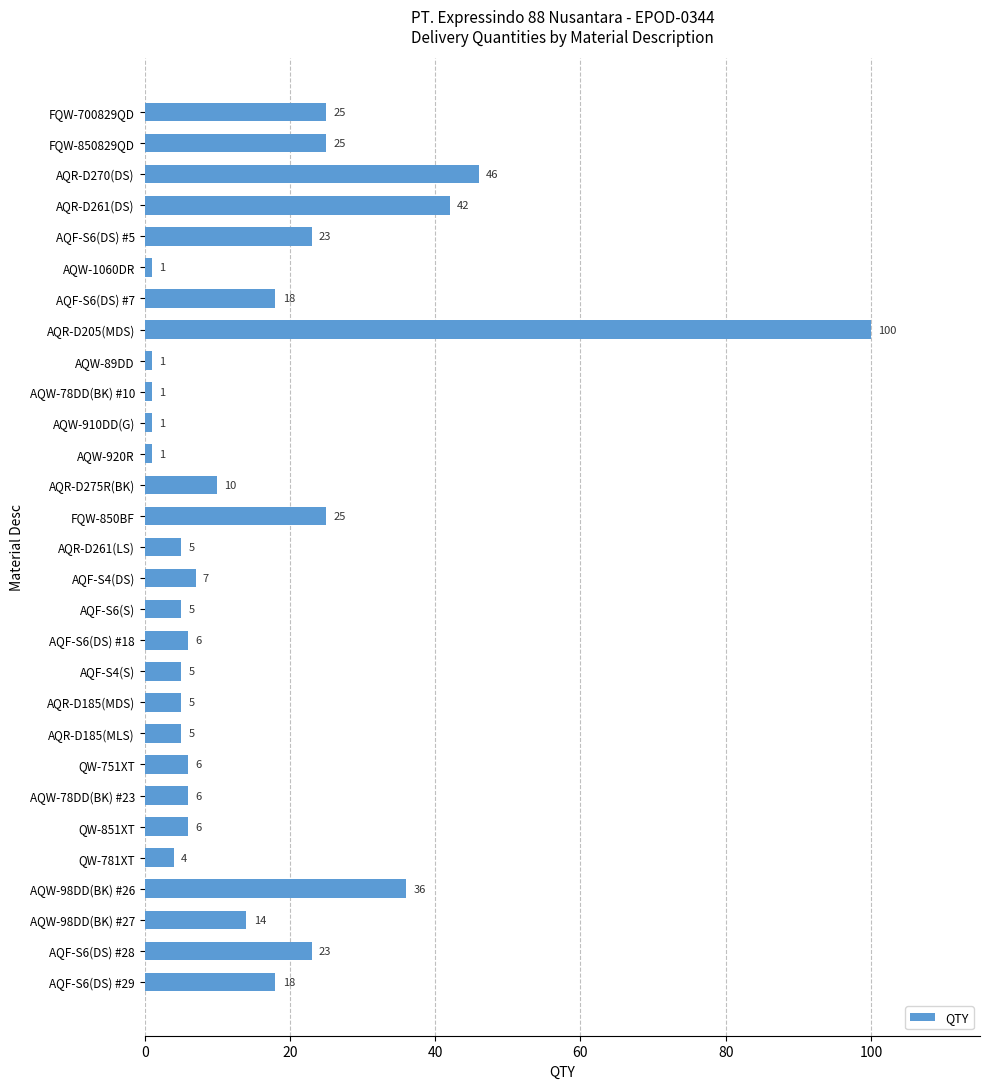

True or false: the data shows 100 at AQR-D205(MDS).

True